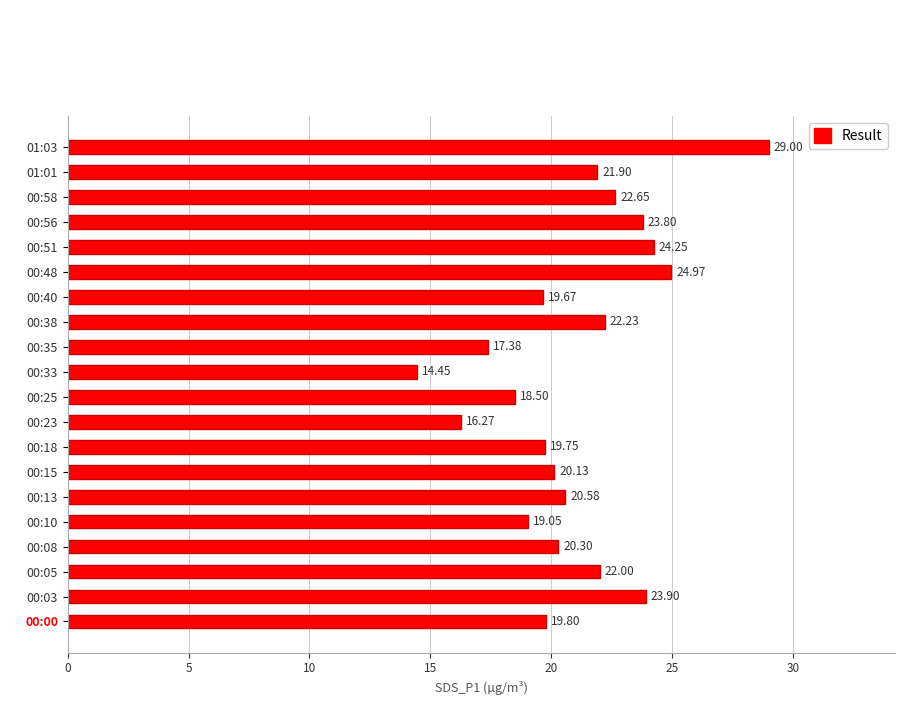

What is the difference between the values at 00:40 and 00:33?

5.2